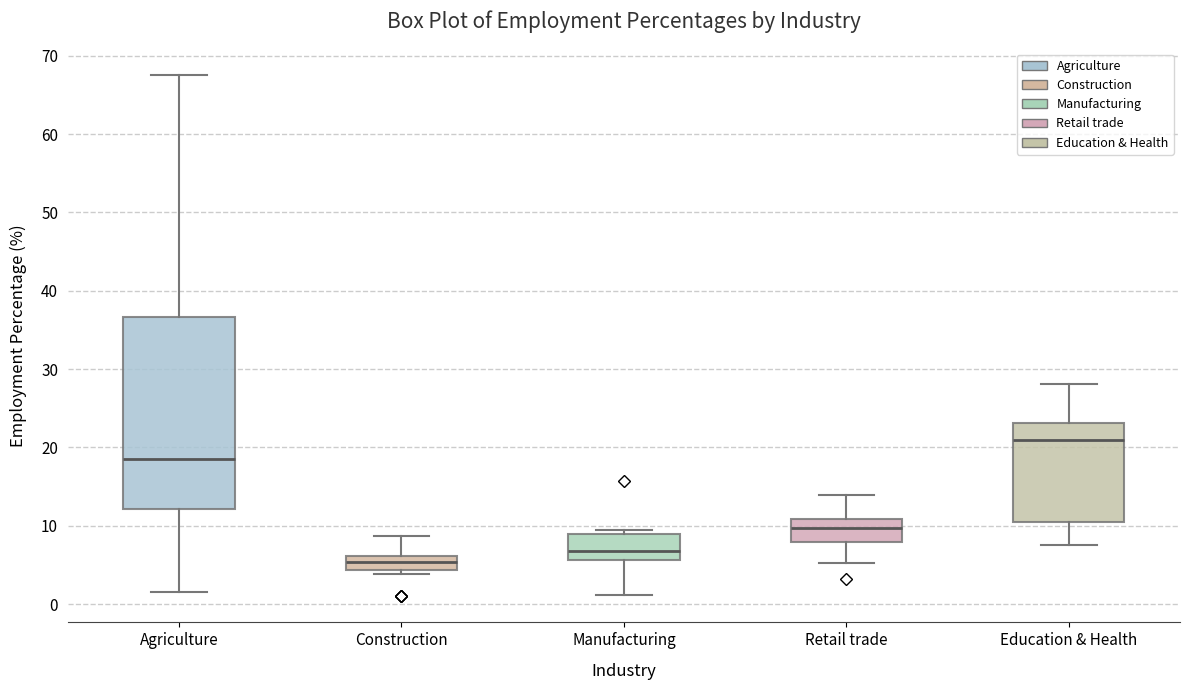

Reading left to right, transcribe this box plot: for each box, give where its median line is, the range the box spans, and where its two whiskers end, as read against the y-axis. The values are not printed on the chart, so give them approximately, as read against the axis.

Agriculture: median 19, box 12 to 37, whiskers 2 to 68
Construction: median 5, box 4 to 6, whiskers 4 (just below the box's lower edge) to 9
Manufacturing: median 7, box 6 to 9, whiskers 1 to 10
Retail trade: median 10, box 8 to 11, whiskers 5 to 14
Education & Health: median 21, box 11 to 23, whiskers 8 to 28